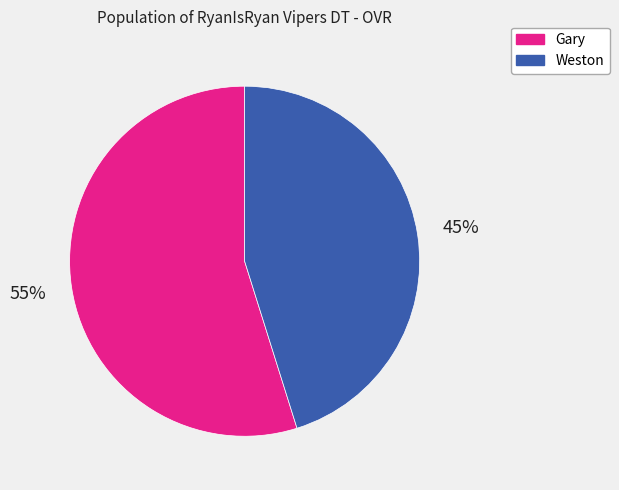

How many segments does this pie chart have?

2